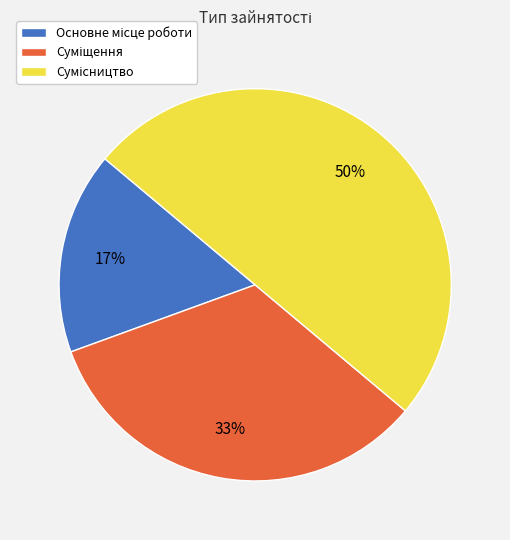

How many slices are in this pie chart?

3